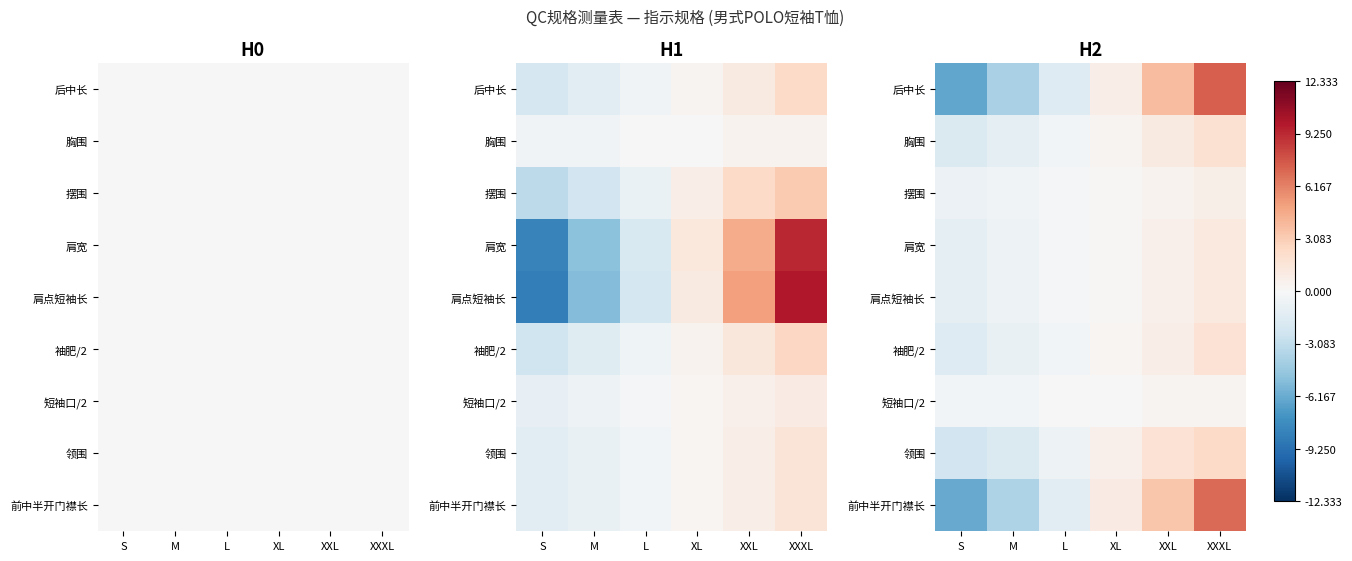

True or false: 短袖口/2 has a value of 0.3 at XXL.

True